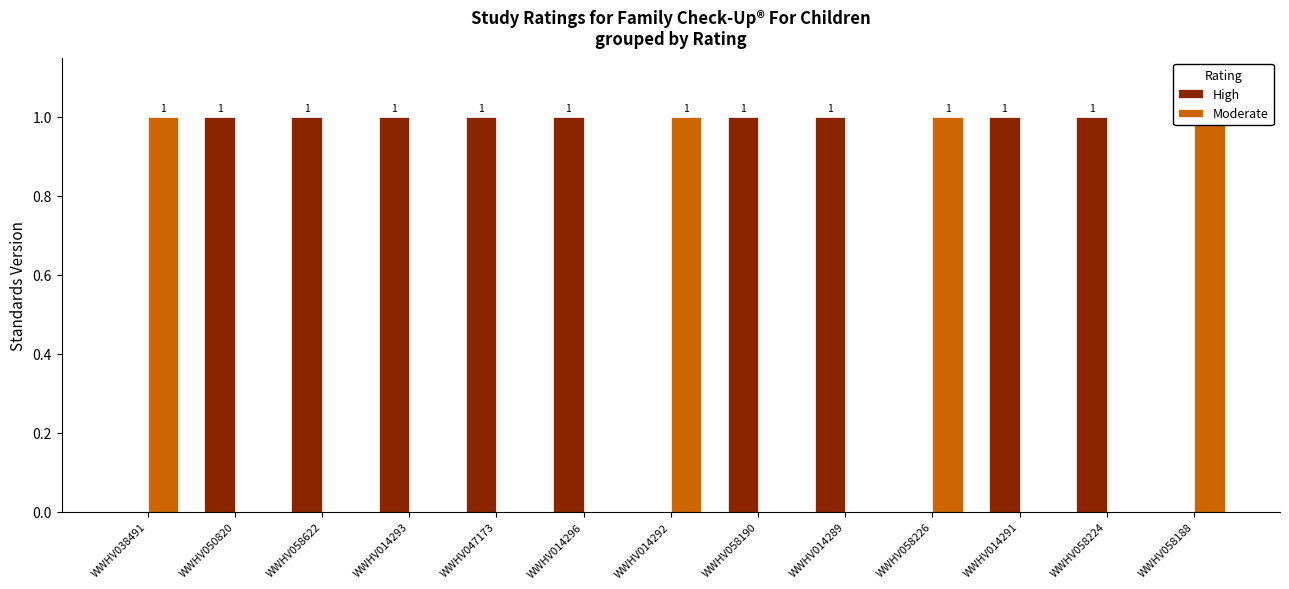

Is it true that High equals 1 at WWHV014293?

True